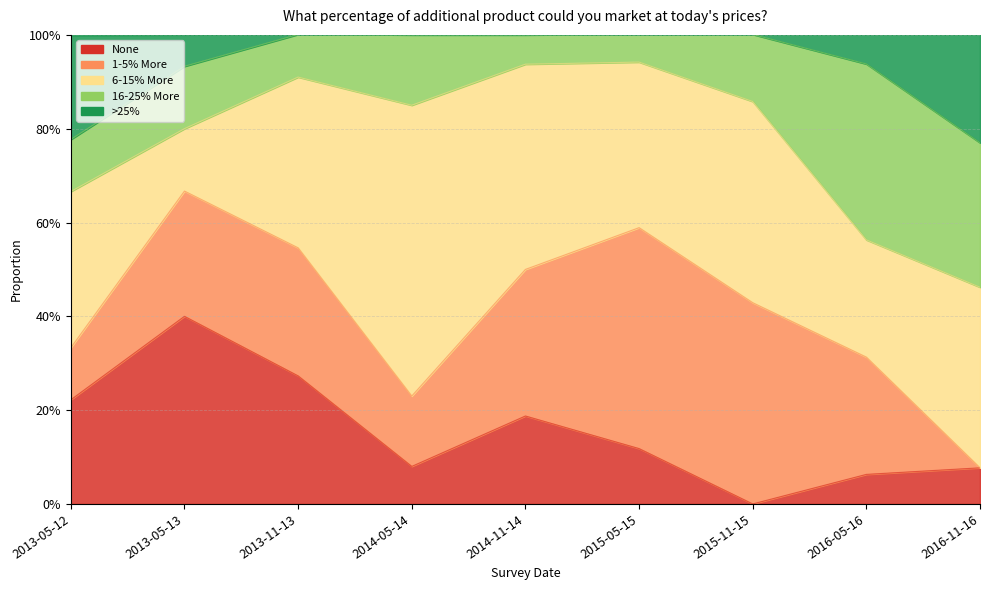

Count the 1-5% More values in the range 0 to 1.

9